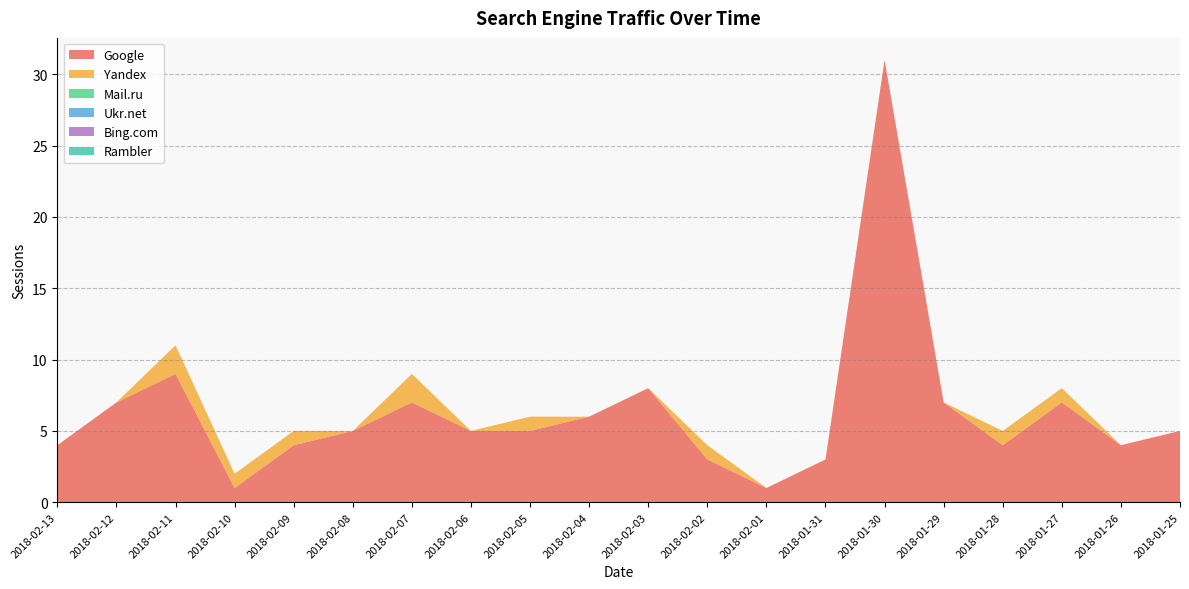

Reading left to right, what are all the values shown in this chart?

Google: 2018-02-13=4	2018-02-12=7	2018-02-11=9	2018-02-10=1	2018-02-09=4	2018-02-08=5	2018-02-07=7	2018-02-06=5	2018-02-05=5	2018-02-04=6	2018-02-03=8	2018-02-02=3	2018-02-01=1	2018-01-31=3	2018-01-30=31	2018-01-29=7	2018-01-28=4	2018-01-27=7	2018-01-26=4	2018-01-25=5
Yandex: 2018-02-13=0	2018-02-12=0	2018-02-11=2	2018-02-10=1	2018-02-09=1	2018-02-08=0	2018-02-07=2	2018-02-06=0	2018-02-05=1	2018-02-04=0	2018-02-03=0	2018-02-02=1	2018-02-01=0	2018-01-31=0	2018-01-30=0	2018-01-29=0	2018-01-28=1	2018-01-27=1	2018-01-26=0	2018-01-25=0
Mail.ru: 2018-02-13=0	2018-02-12=0	2018-02-11=0	2018-02-10=0	2018-02-09=0	2018-02-08=0	2018-02-07=0	2018-02-06=0	2018-02-05=0	2018-02-04=0	2018-02-03=0	2018-02-02=0	2018-02-01=0	2018-01-31=0	2018-01-30=0	2018-01-29=0	2018-01-28=0	2018-01-27=0	2018-01-26=0	2018-01-25=0
Ukr.net: 2018-02-13=0	2018-02-12=0	2018-02-11=0	2018-02-10=0	2018-02-09=0	2018-02-08=0	2018-02-07=0	2018-02-06=0	2018-02-05=0	2018-02-04=0	2018-02-03=0	2018-02-02=0	2018-02-01=0	2018-01-31=0	2018-01-30=0	2018-01-29=0	2018-01-28=0	2018-01-27=0	2018-01-26=0	2018-01-25=0
Bing.com: 2018-02-13=0	2018-02-12=0	2018-02-11=0	2018-02-10=0	2018-02-09=0	2018-02-08=0	2018-02-07=0	2018-02-06=0	2018-02-05=0	2018-02-04=0	2018-02-03=0	2018-02-02=0	2018-02-01=0	2018-01-31=0	2018-01-30=0	2018-01-29=0	2018-01-28=0	2018-01-27=0	2018-01-26=0	2018-01-25=0
Rambler: 2018-02-13=0	2018-02-12=0	2018-02-11=0	2018-02-10=0	2018-02-09=0	2018-02-08=0	2018-02-07=0	2018-02-06=0	2018-02-05=0	2018-02-04=0	2018-02-03=0	2018-02-02=0	2018-02-01=0	2018-01-31=0	2018-01-30=0	2018-01-29=0	2018-01-28=0	2018-01-27=0	2018-01-26=0	2018-01-25=0